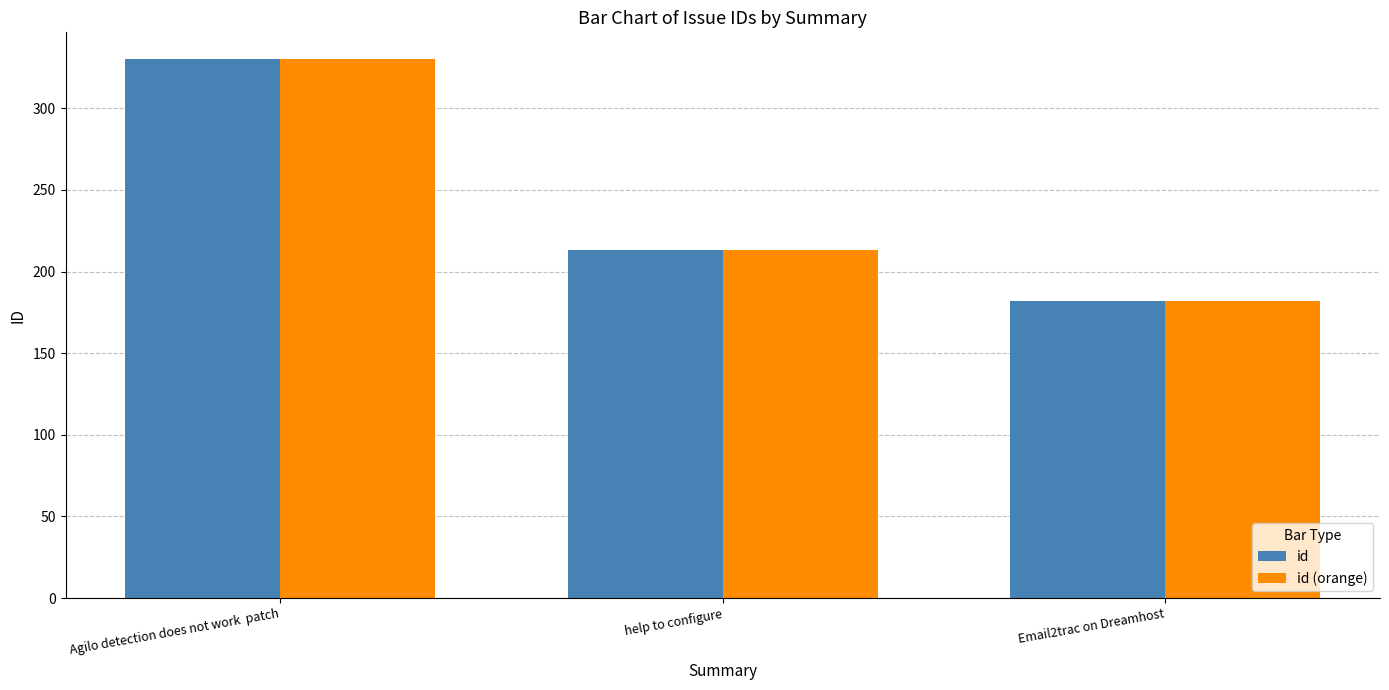

Count the number of categories in the chart.

3